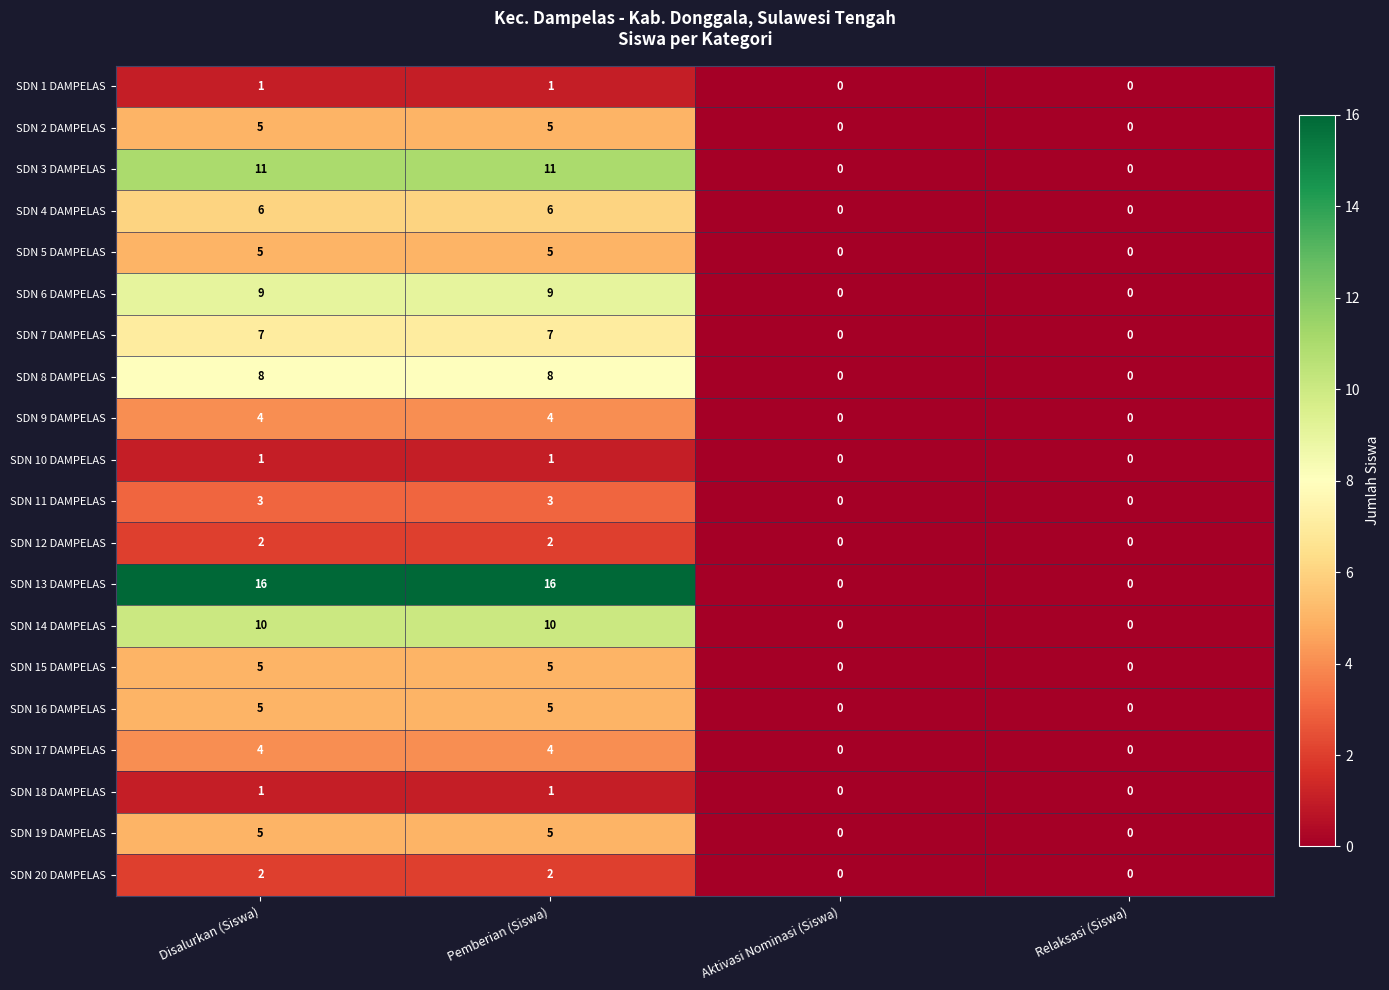

Which series has the largest range (max minus min)?

SDN 13 DAMPELAS